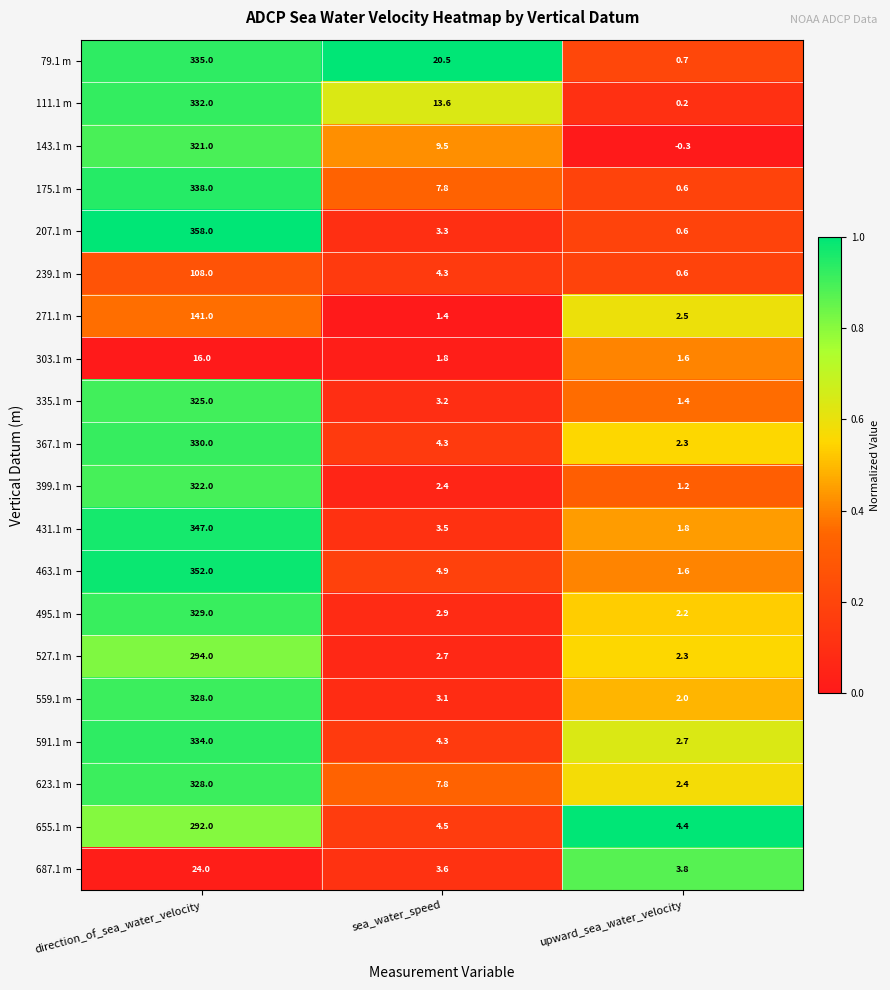

Which category has the lowest value across all series?

upward_sea_water_velocity